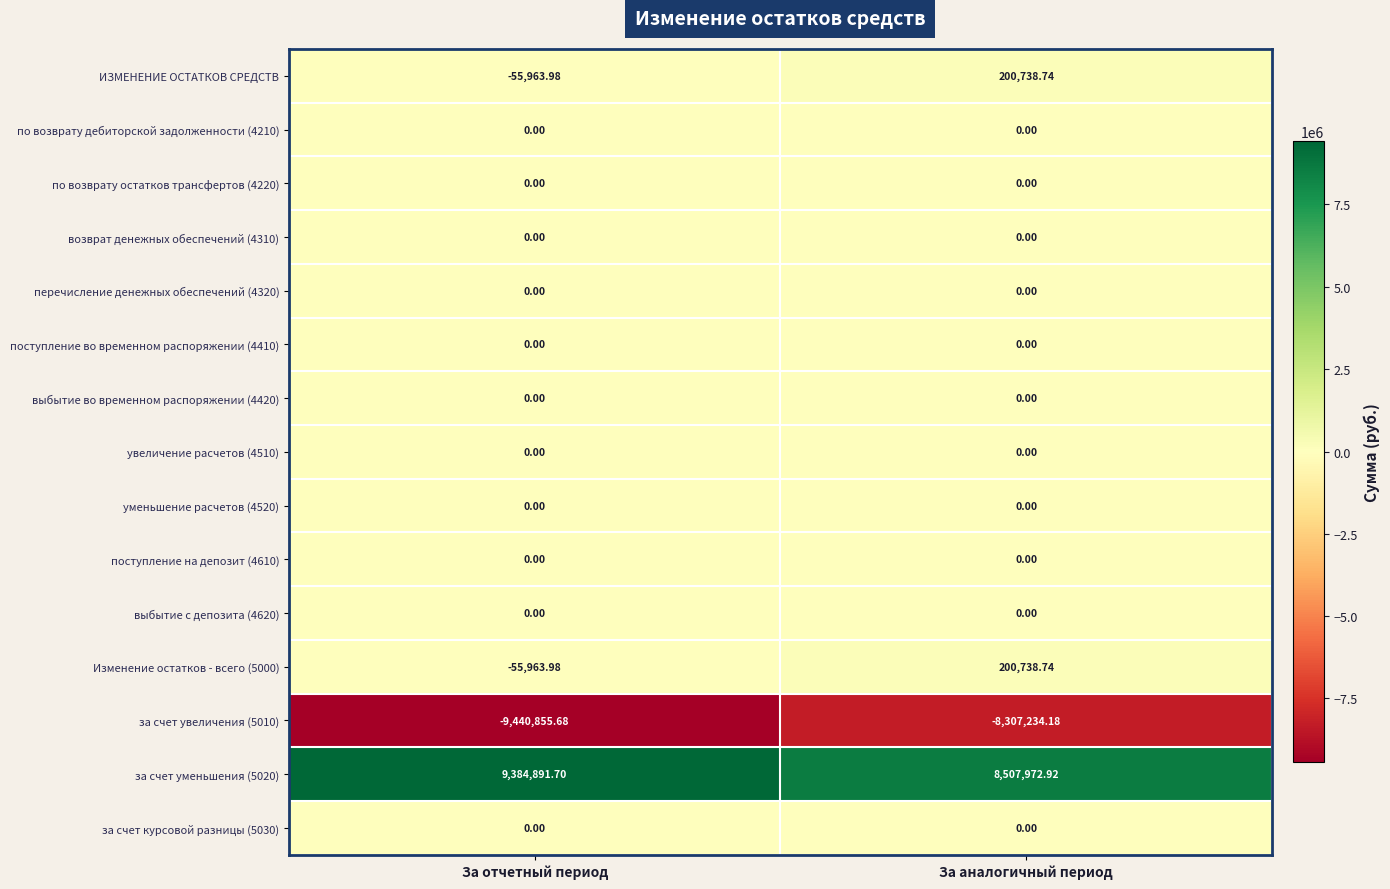

At how many categories does at least one series exceed 7326722?

2